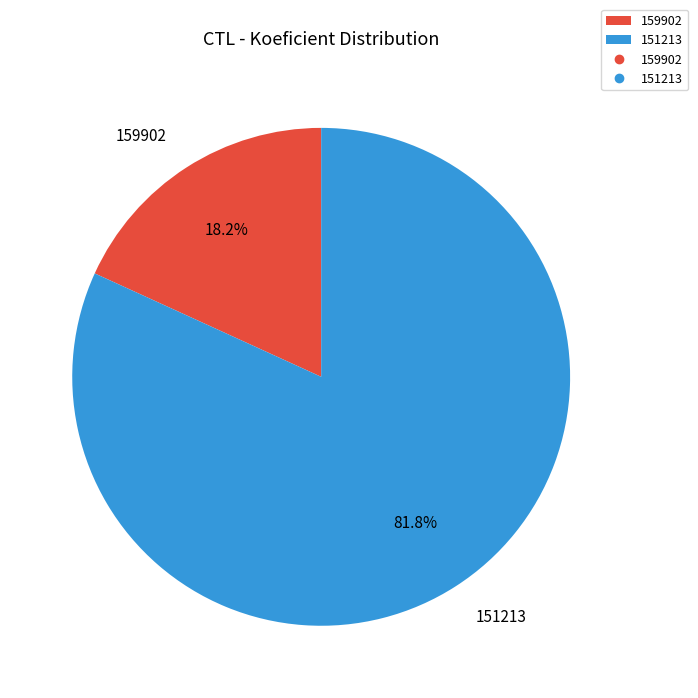

The 151213 slice represents 97% of the pie. True or false?

False